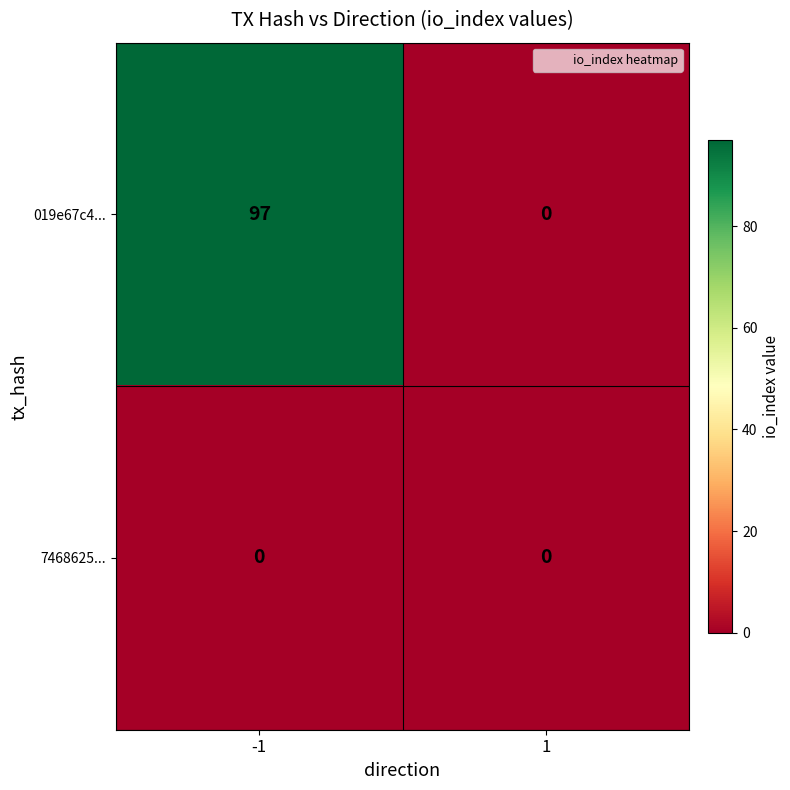

Rank the series at -1 from highest to lowest value.

019e67c4..., 7468625...